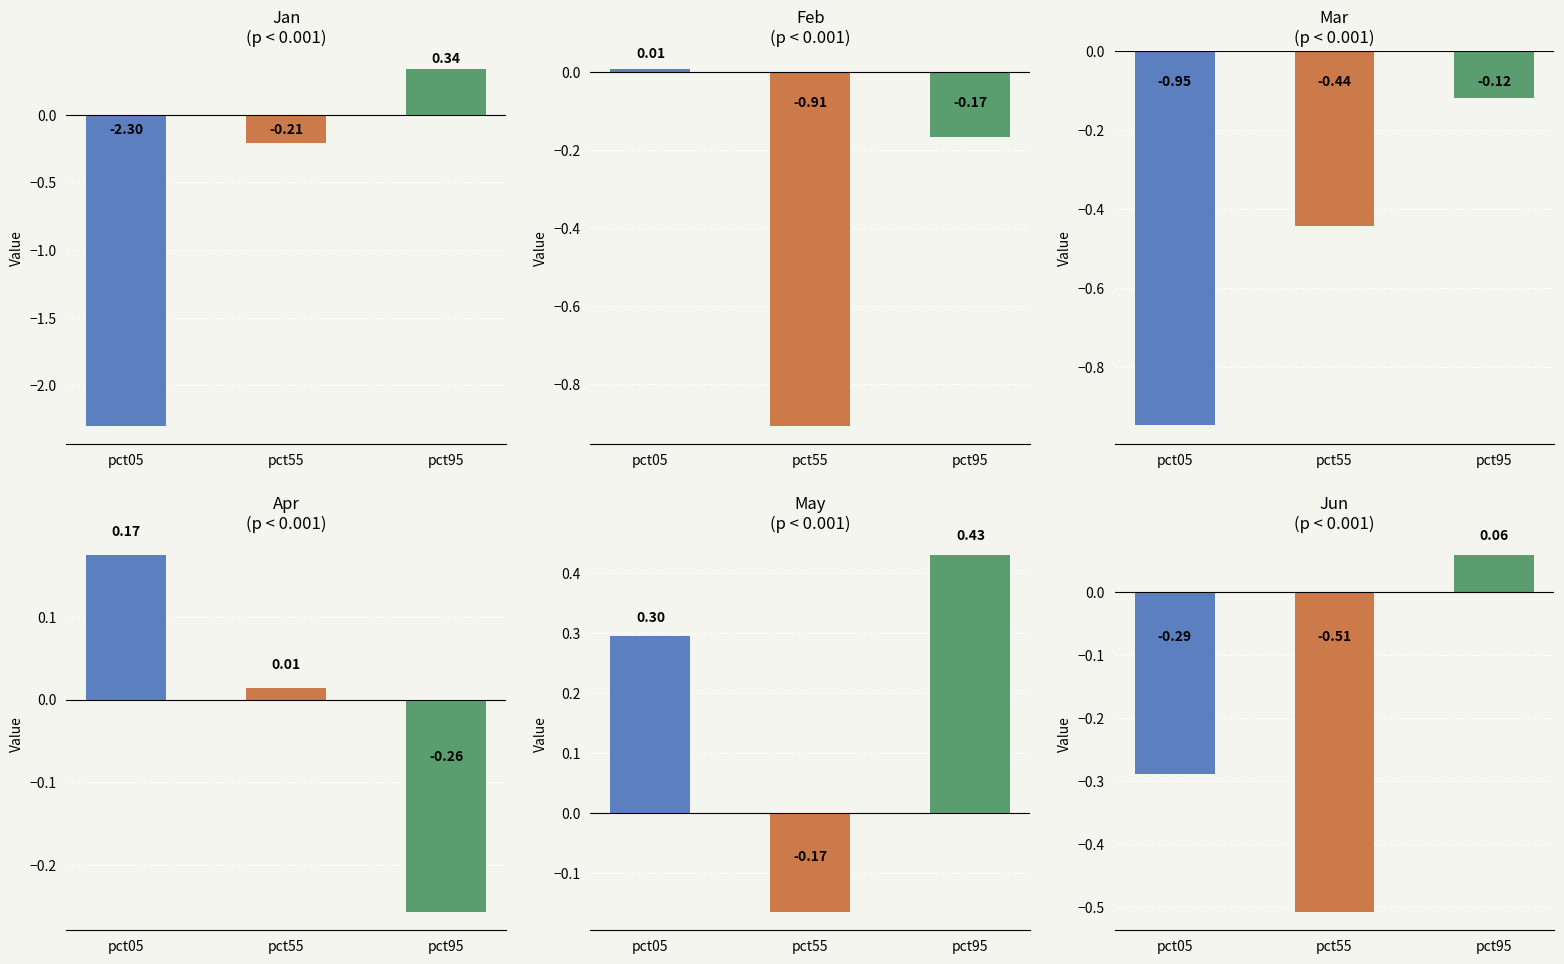

Reading right to left, extract all data points from this chart.

Jan: 0.3	-0.2	-2.3
Feb: -0.2	-0.9	0.0
Mar: -0.1	-0.4	-0.9
Apr: -0.3	0.0	0.2
May: 0.4	-0.2	0.3
Jun: 0.1	-0.5	-0.3